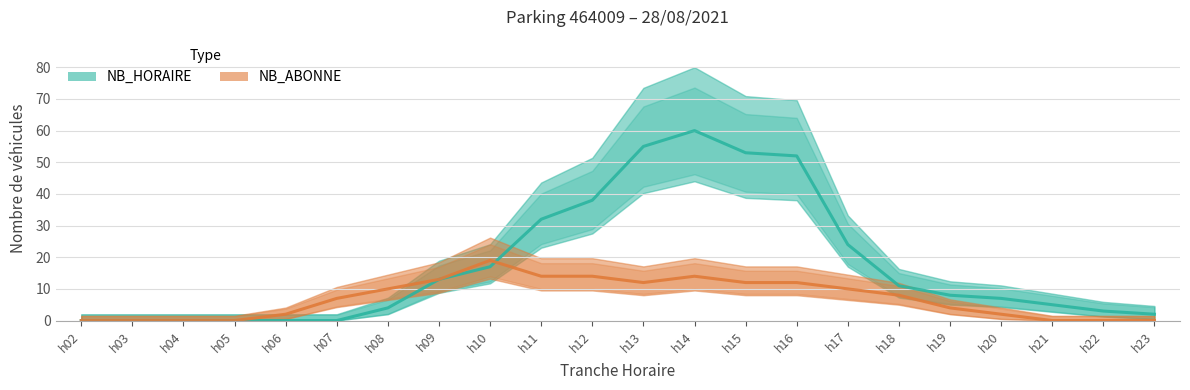

The value of NB_HORAIRE at h08 is 4. True or false?

True